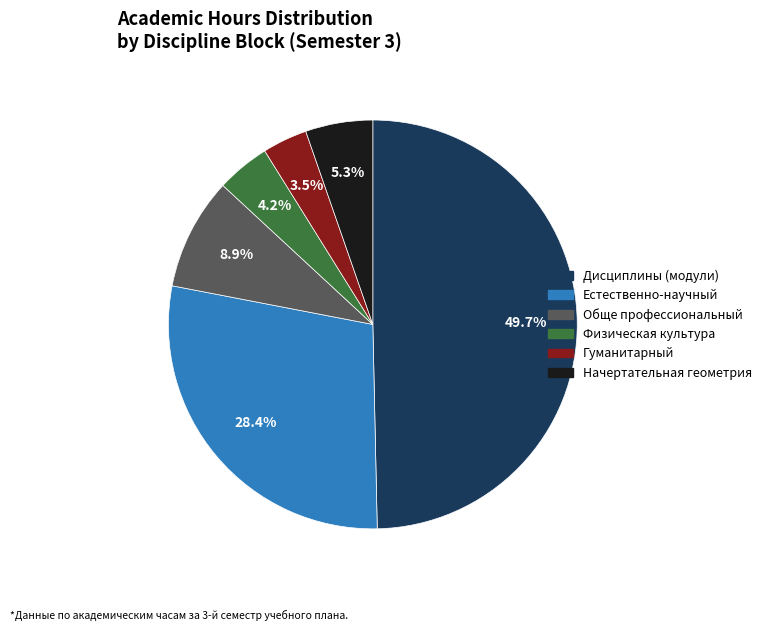

Rank the categories by value from lowest to highest.

Гуманитарный, Физическая культура, Начертательная геометрия, Обще профессиональный, Естественно-научный, Дисциплины (модули)